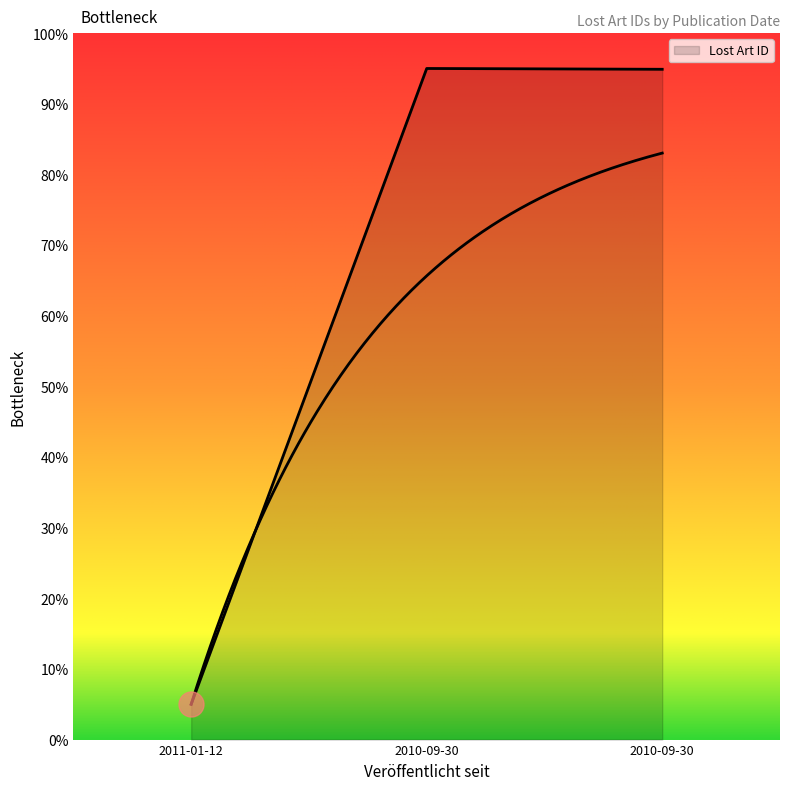

How many values are below 94?

1